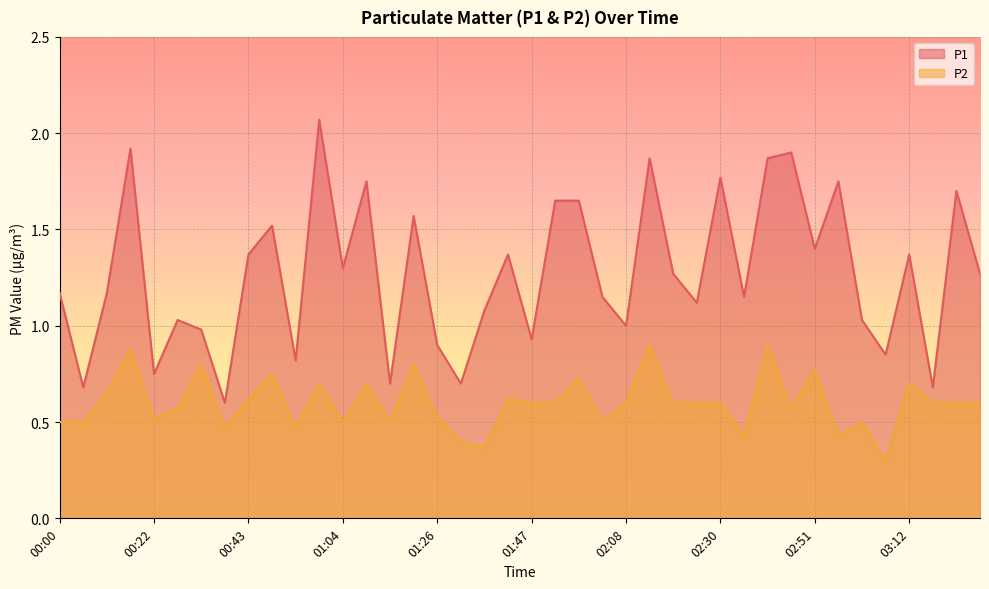

Which series has the largest total across all categories?

P1